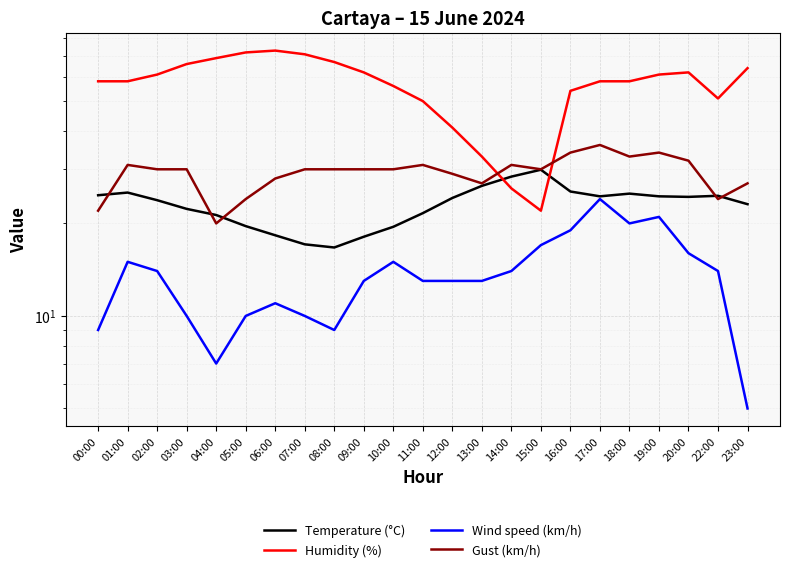

How many values in the Humidity (%) series exceed 58?

11